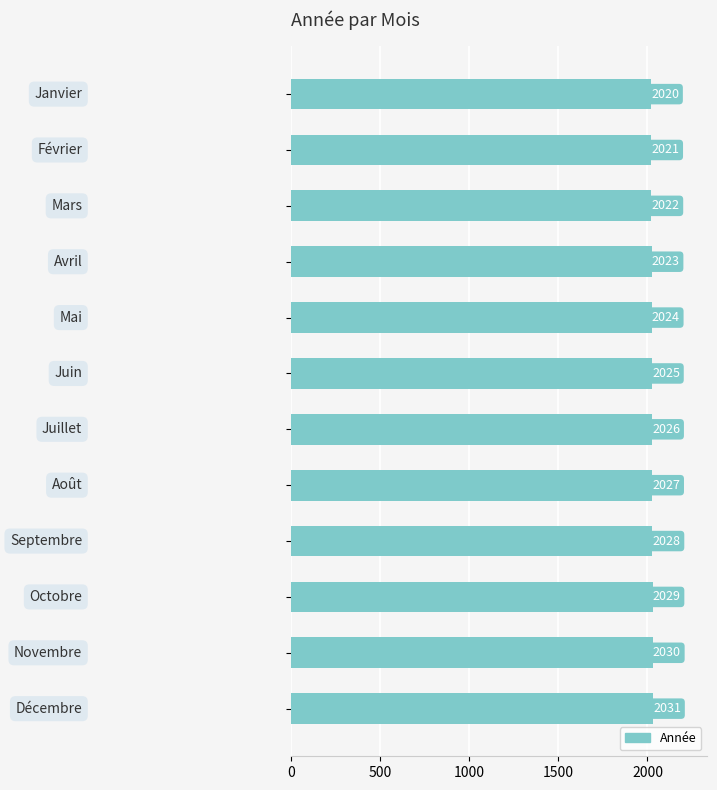

How many bars are there in total?

12